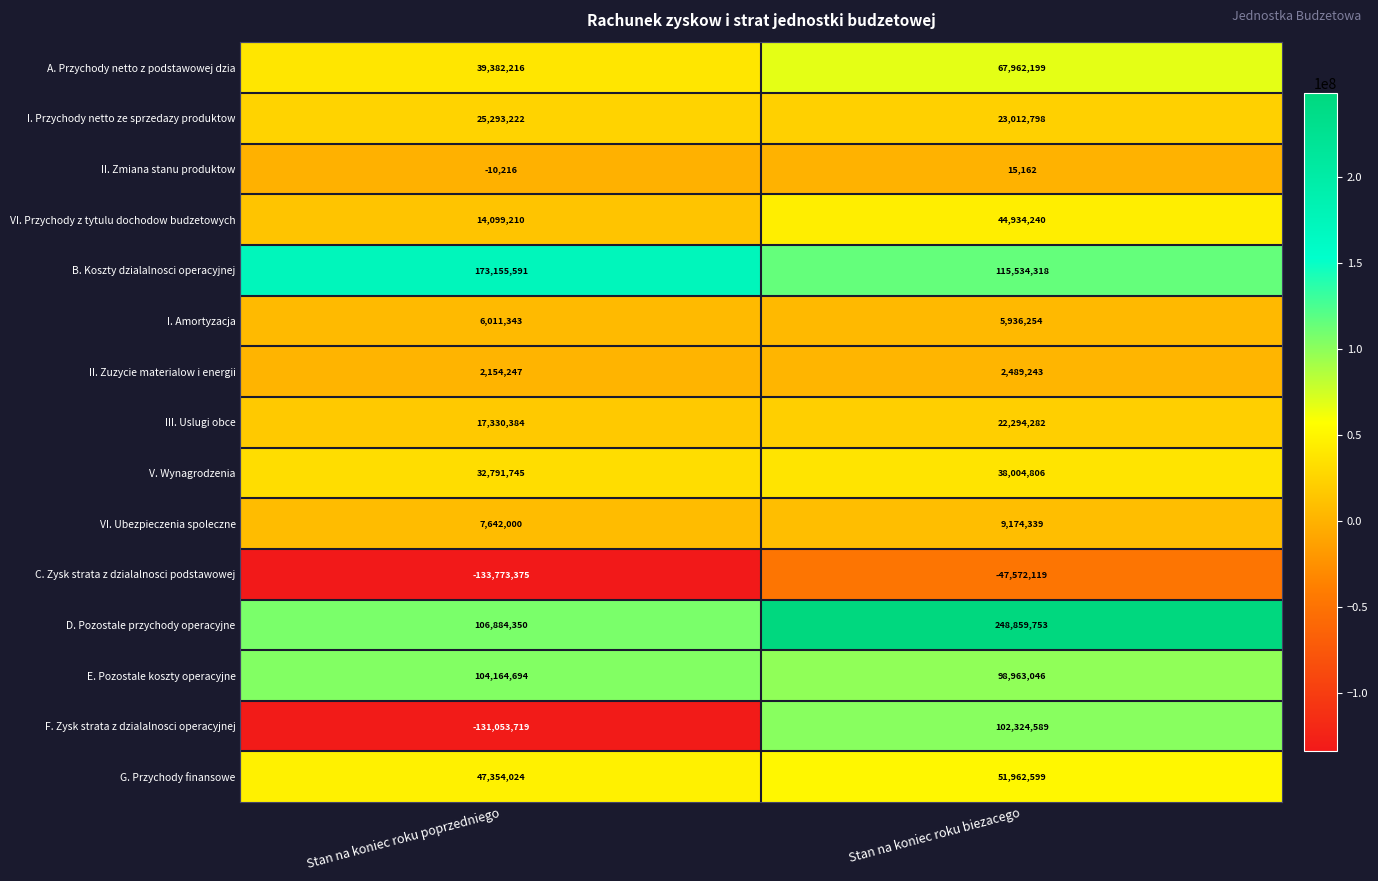

How many values in the C. Zysk strata z dzialalnosci podstawowej series are below -47572119?

1